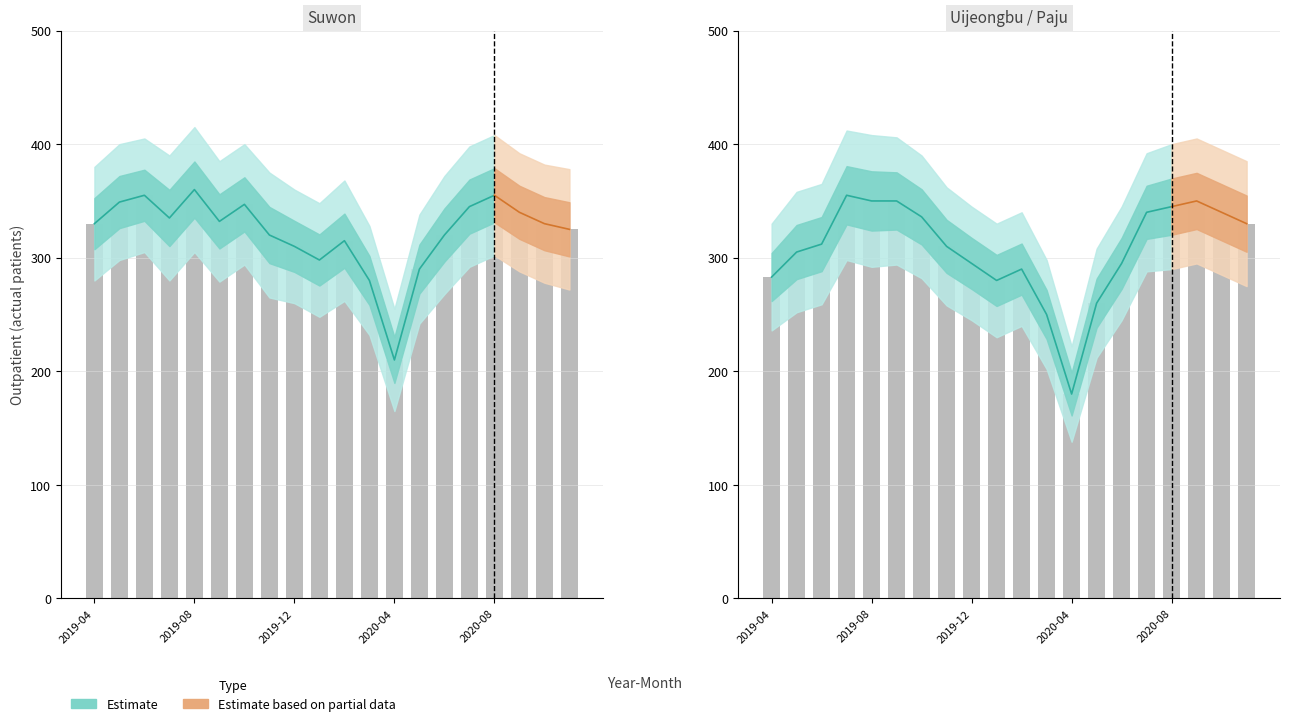

How many groups of bars are there?

20